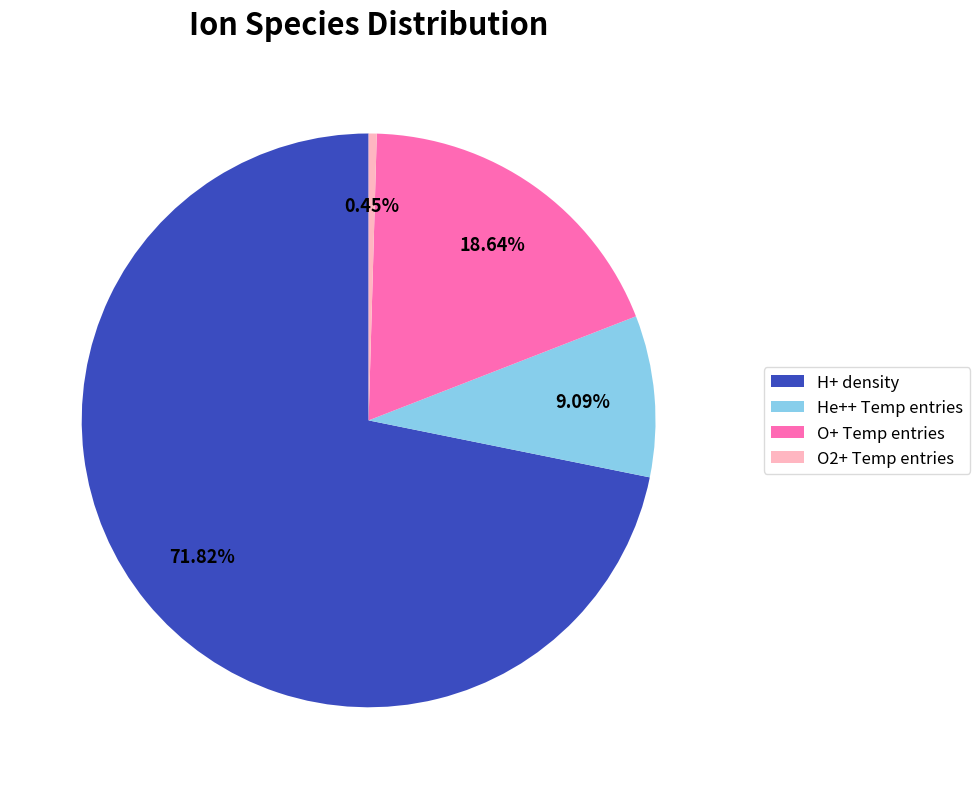

Does H+ density represent more than half of the total?

Yes